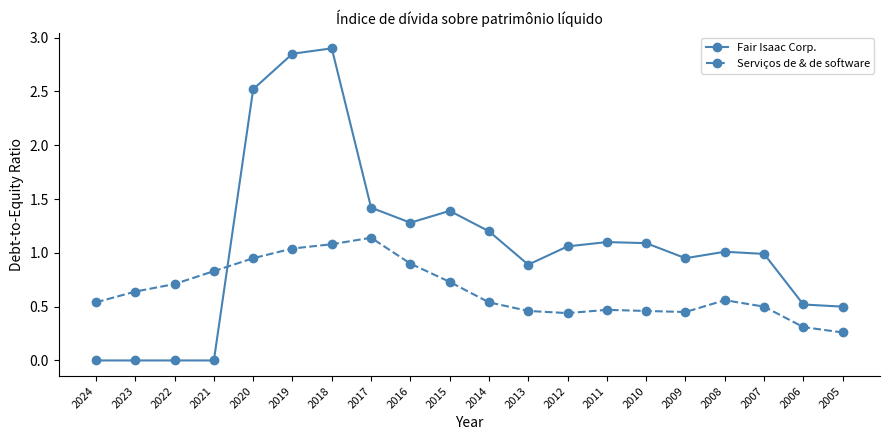

Is it true that Serviços de & de software equals 0.5 at 2009?

True